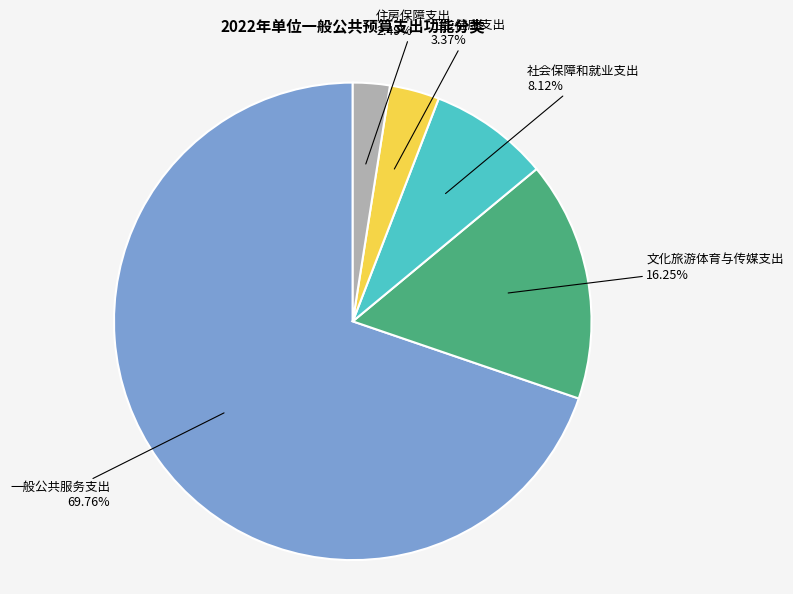

To the nearest percent, what is the average slice percentage?

20%